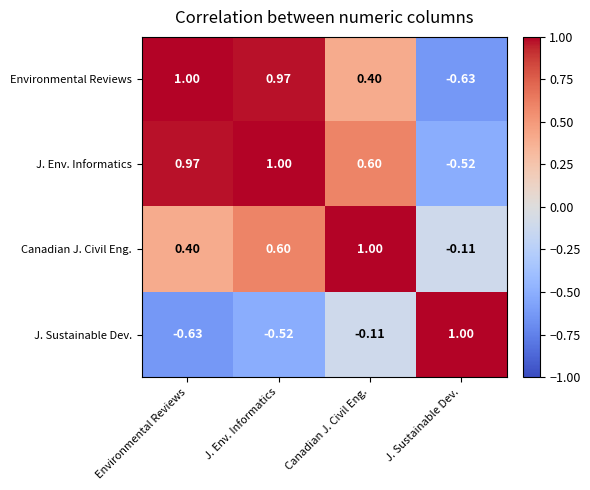

At which label does Canadian J. Civil Eng. reach its peak?

Canadian J. Civil Eng.